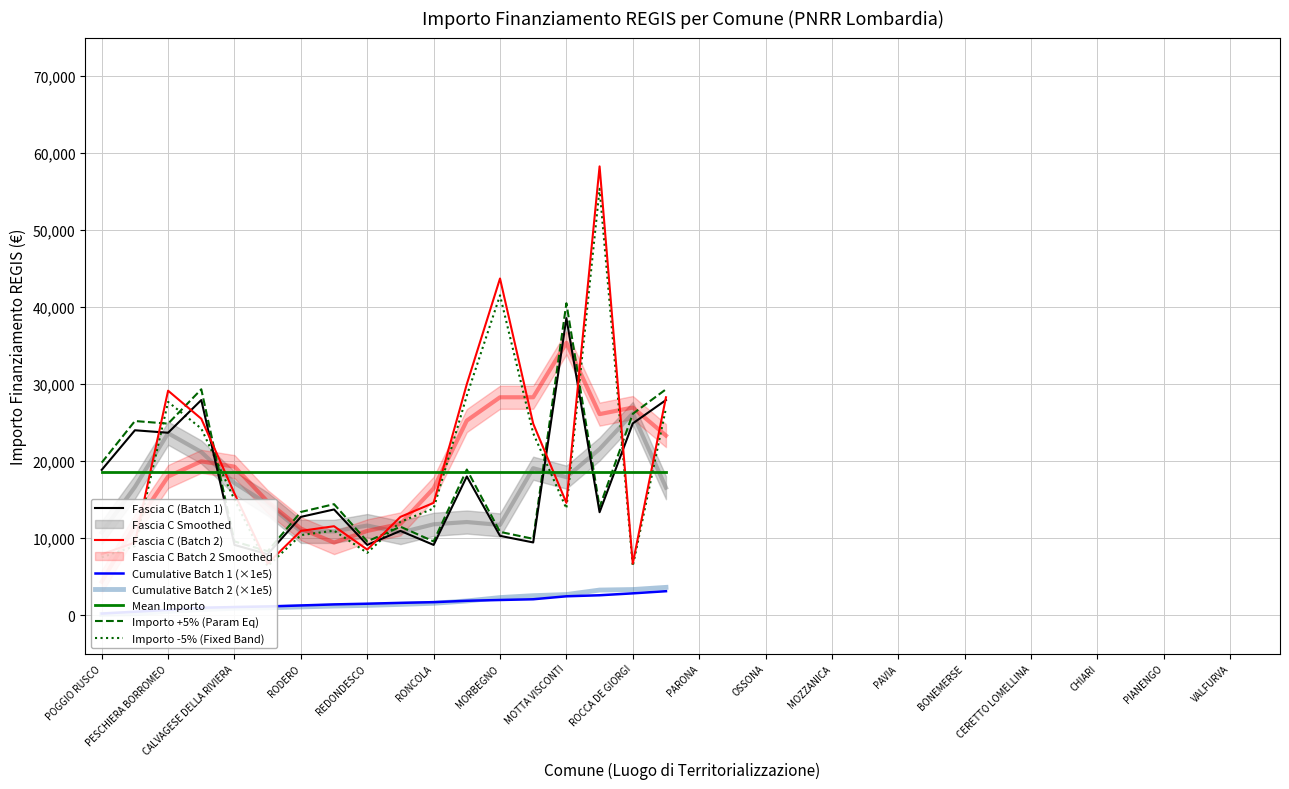

What is the value of the 4th point from the left?

27922